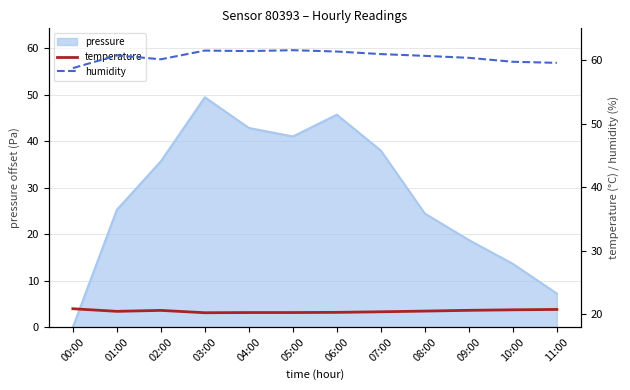

True or false: temperature and humidity cross at least once.

False